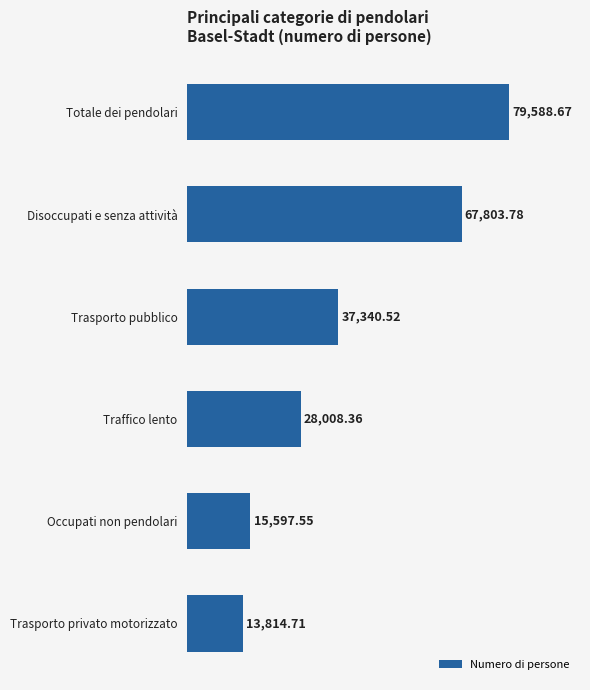

List the labels in order of value, largest first.

Totale dei pendolari, Disoccupati e senza attività, Trasporto pubblico, Traffico lento, Occupati non pendolari, Trasporto privato motorizzato